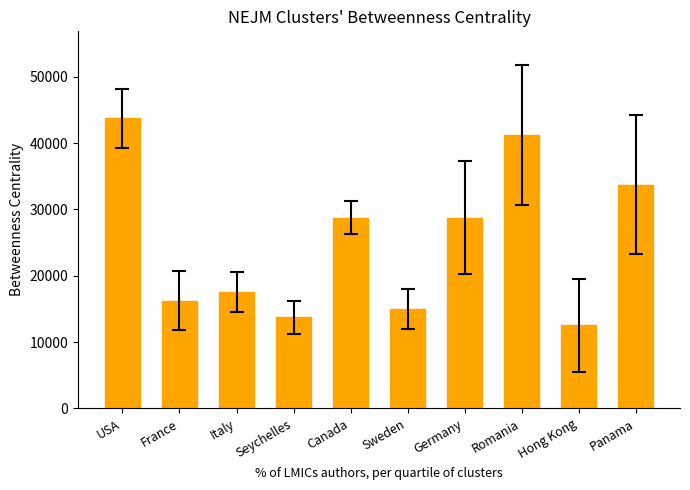

What is the maximum value shown in the chart?

43750